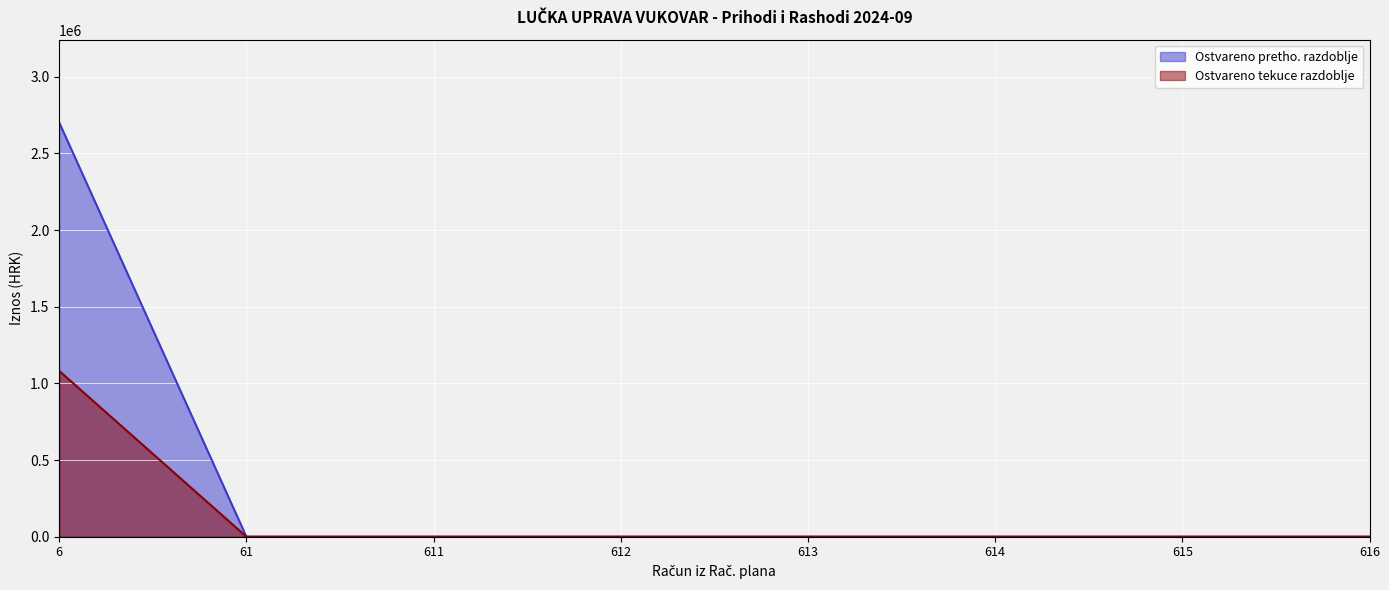

True or false: Prihodi poslovanja and Ostvareno tekuce razdoblje intersect in this chart.

False